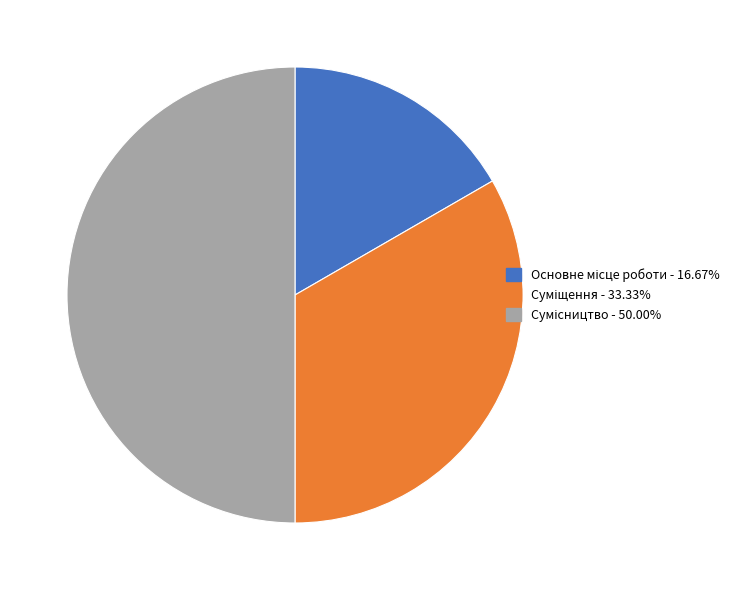

To the nearest percent, what portion does Основне місце роботи represent?

17%